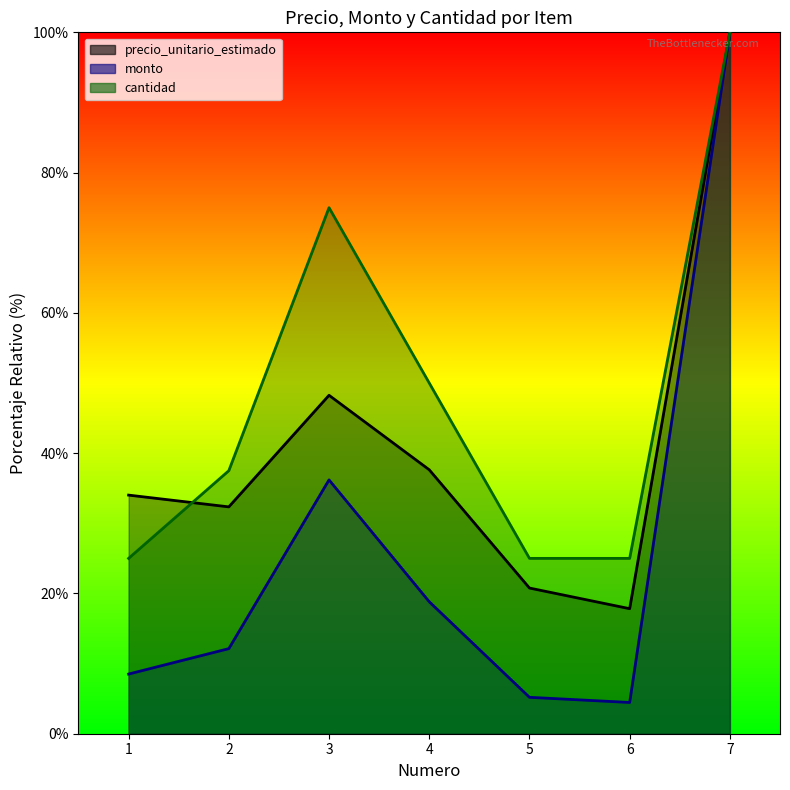

At which label does precio_unitario_estimado reach its minimum?

6